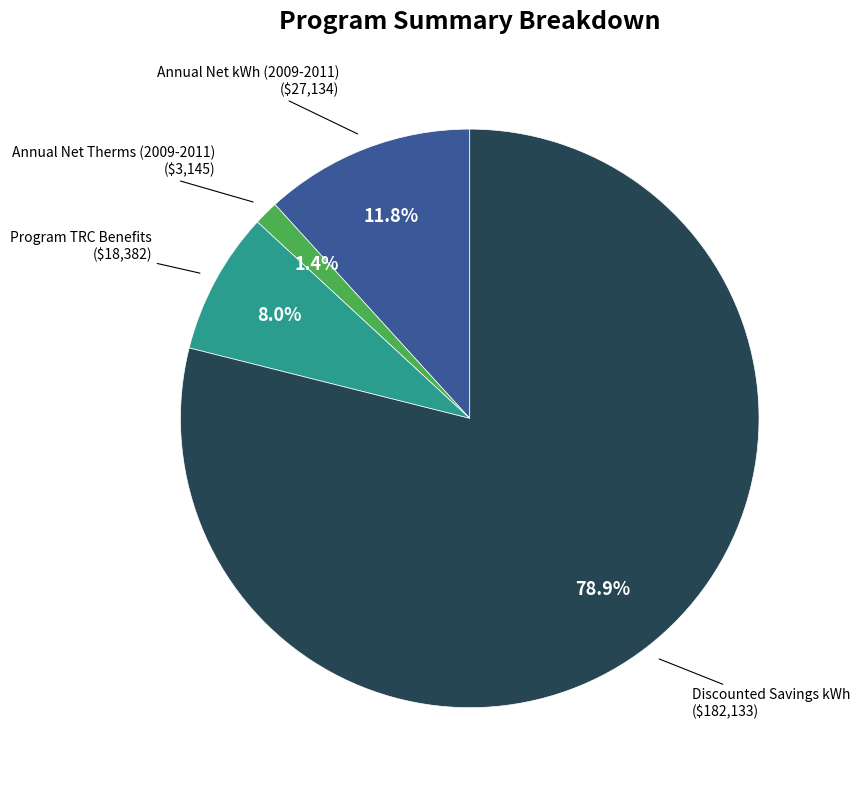

Is there any slice that represents more than half of the pie?

Yes